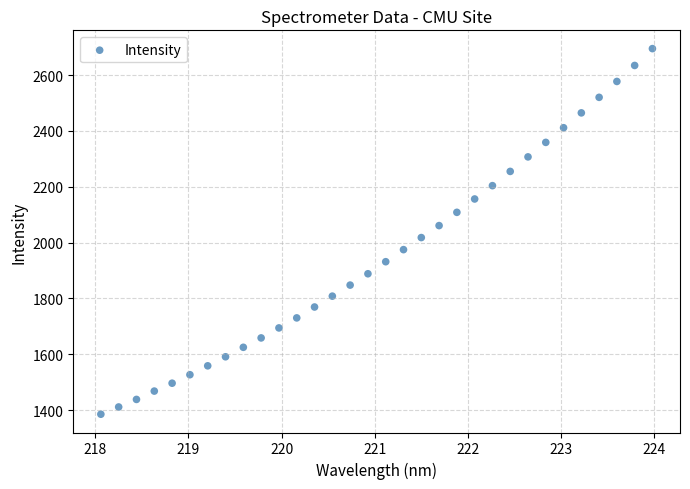

What is the range of X values (max minus min)?

5.9